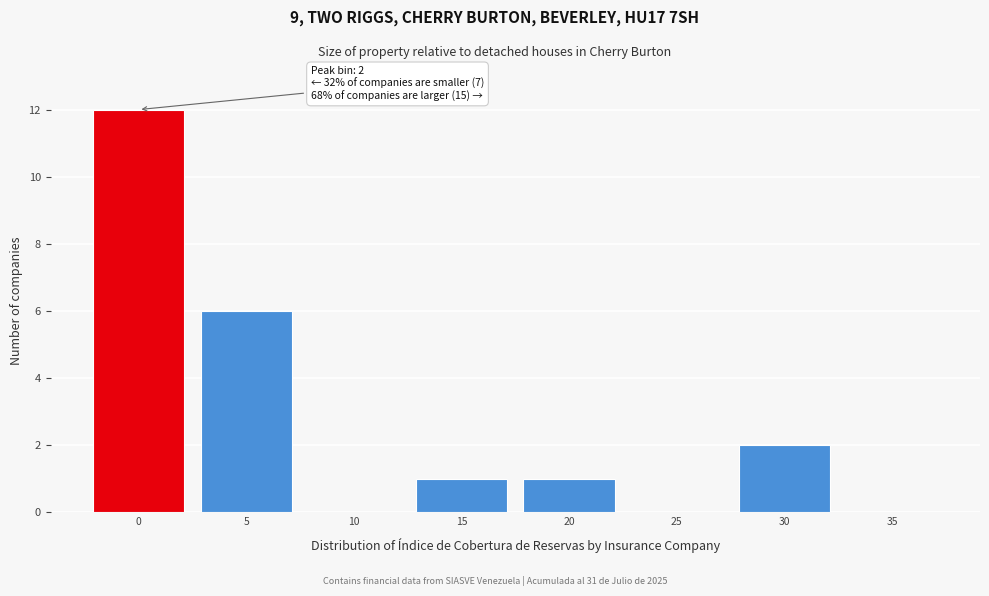

Reading left to right, extract all data points from this chart.

0=12	5=6	10=0	15=1	20=1	25=0	30=2	35=0